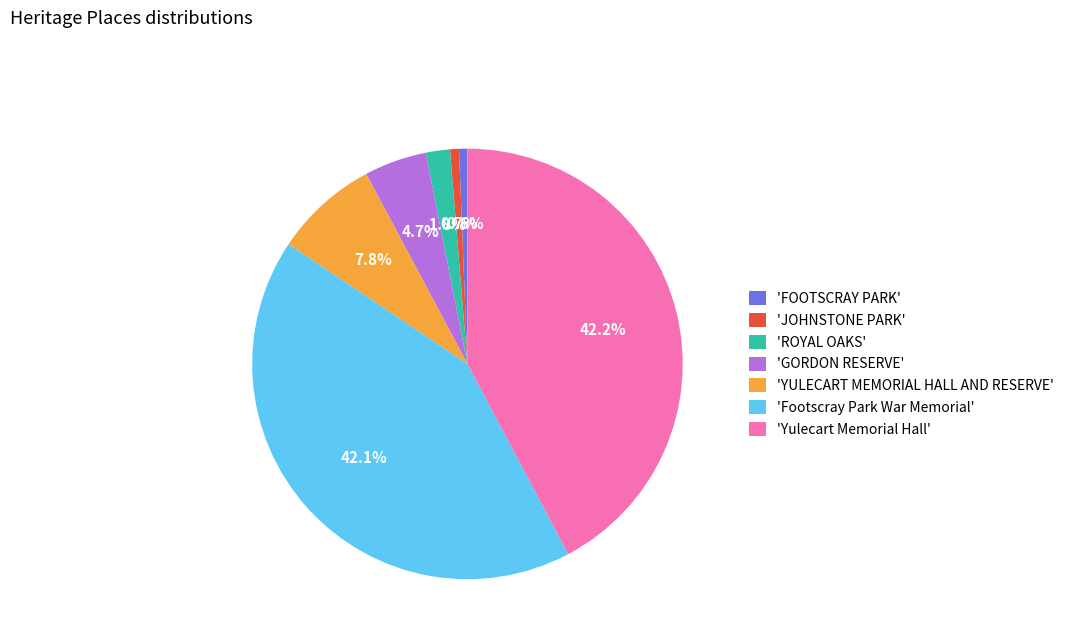

What percentage is NOT represented by 'Yulecart Memorial Hall'?

57.8%